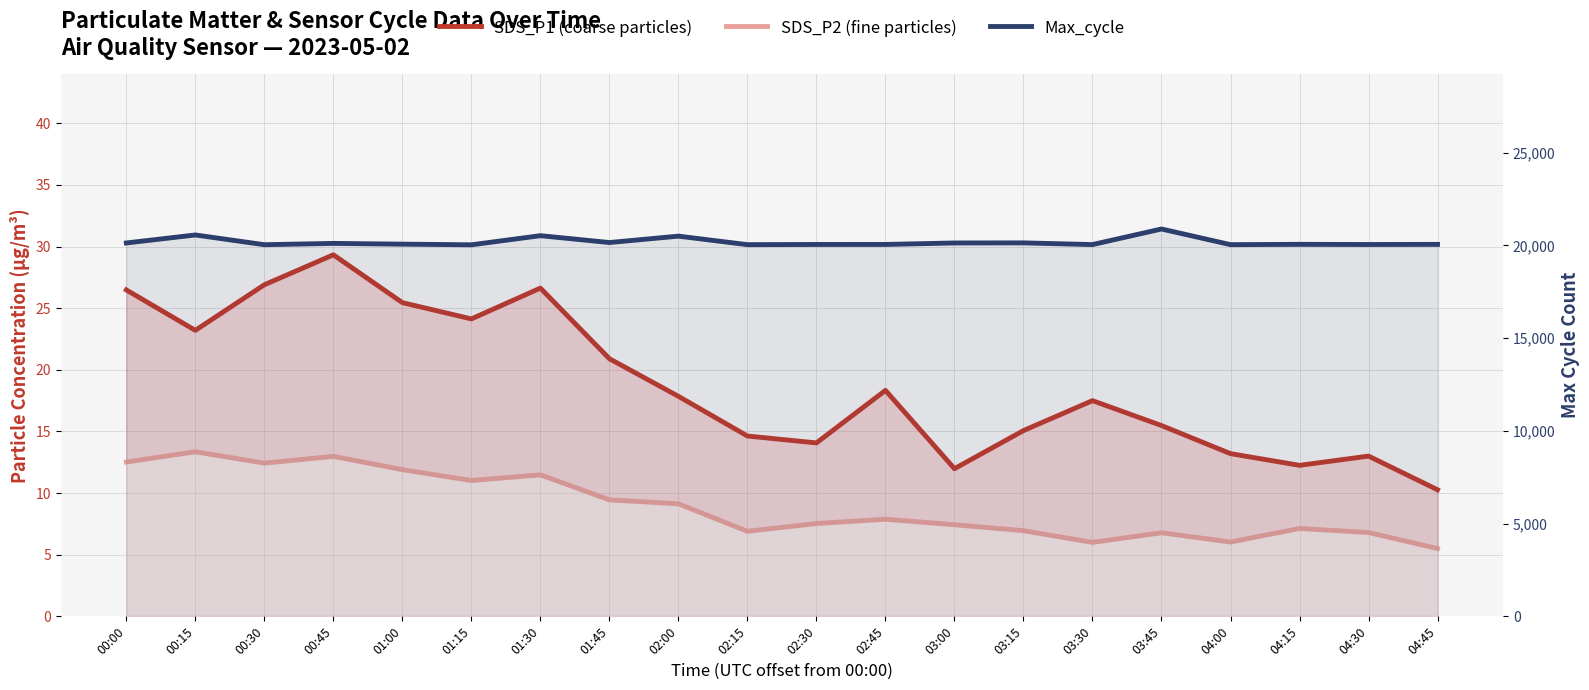

What is the label of the 5th point from the left?

01:00